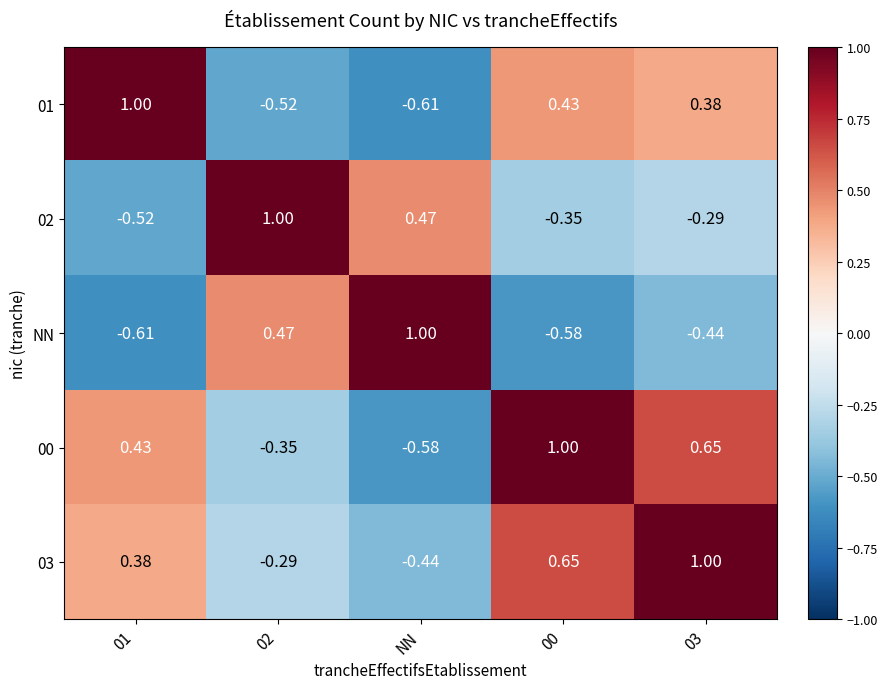

Which has a higher value, 01 or NN?

01